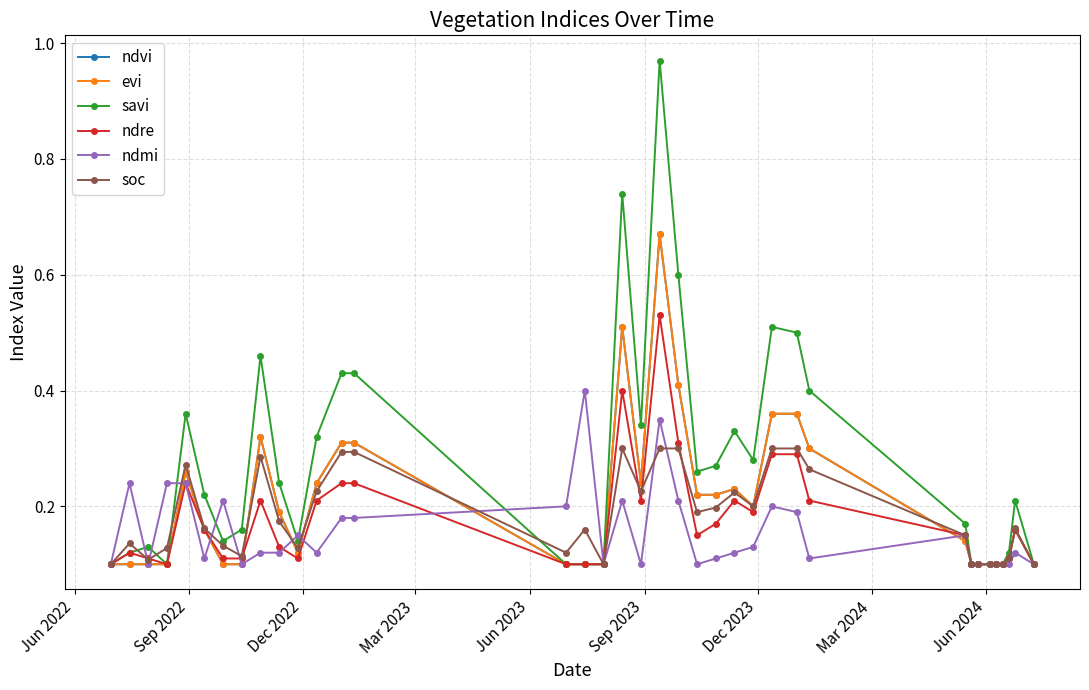

Is this an area chart (filled region under the line)?

No